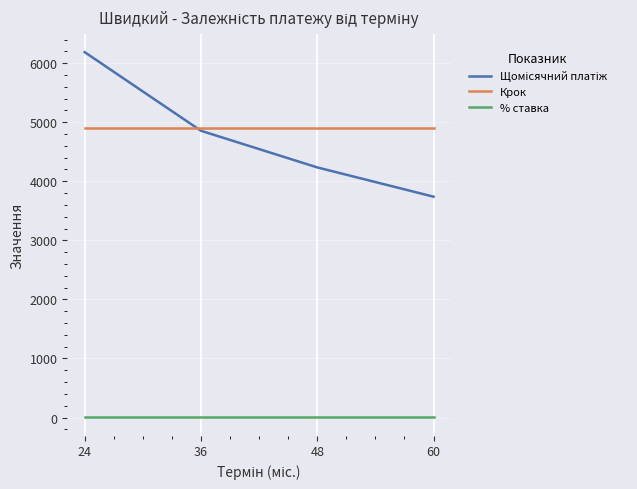

What is the greatest value displayed?

6185.8